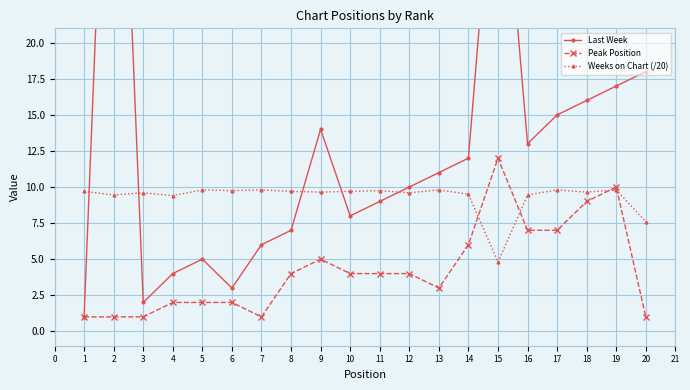

What is the sum of all Weeks on Chart (/20) values?

186.3